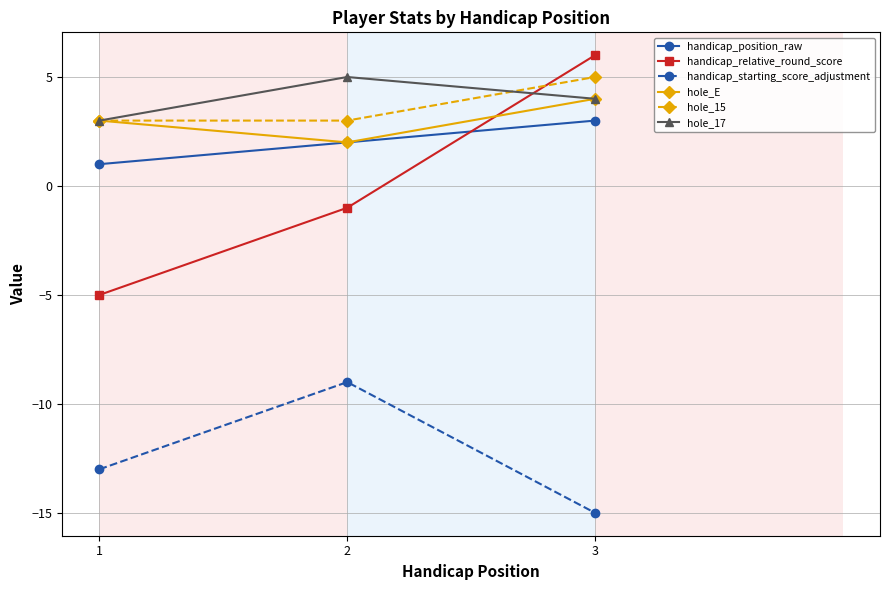

Reading left to right, list all the values displayed in this chart.

handicap_position_raw: 1	2	3
handicap_relative_round_score: -5	-1	6
handicap_starting_score_adjustment: -13	-9	-15
hole_E: 3	2	4
hole_15: 3	3	5
hole_17: 3	5	4